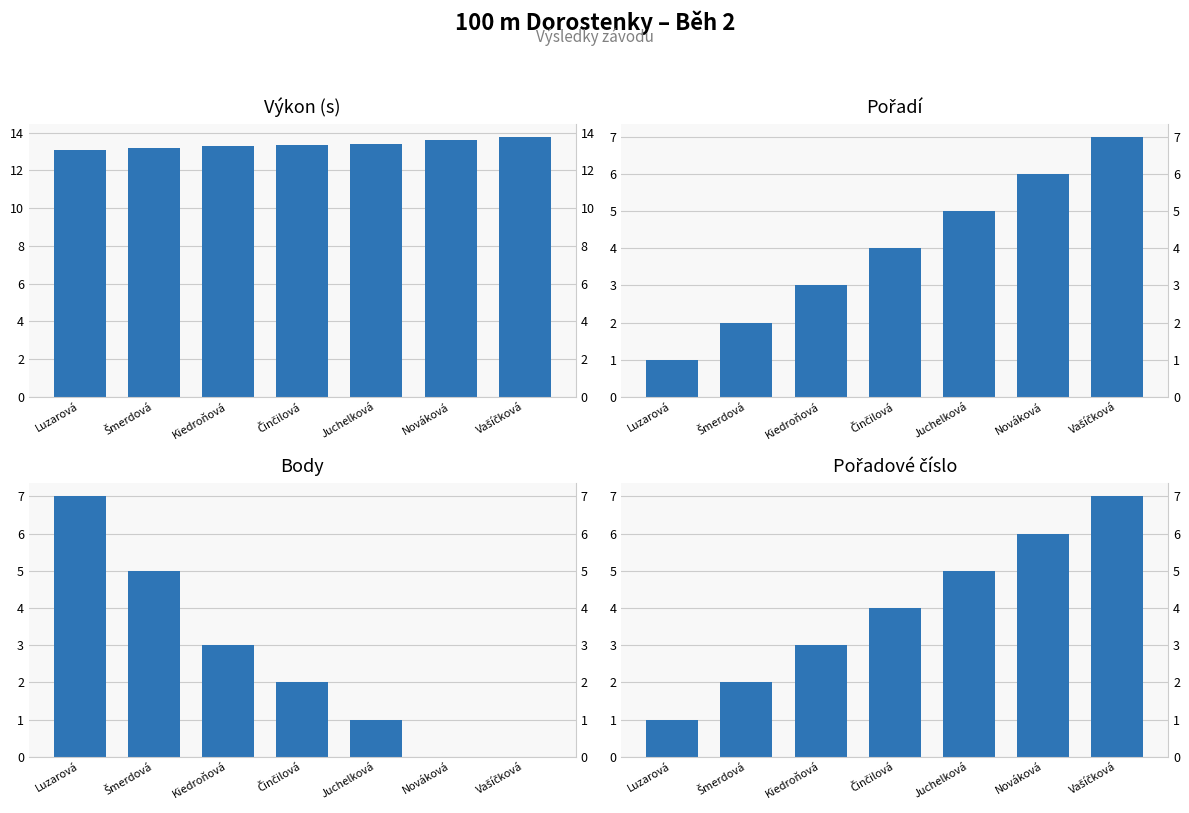

What is the sum of the Závodnice (index) values at Nováková and Kiedroňová?

9.0